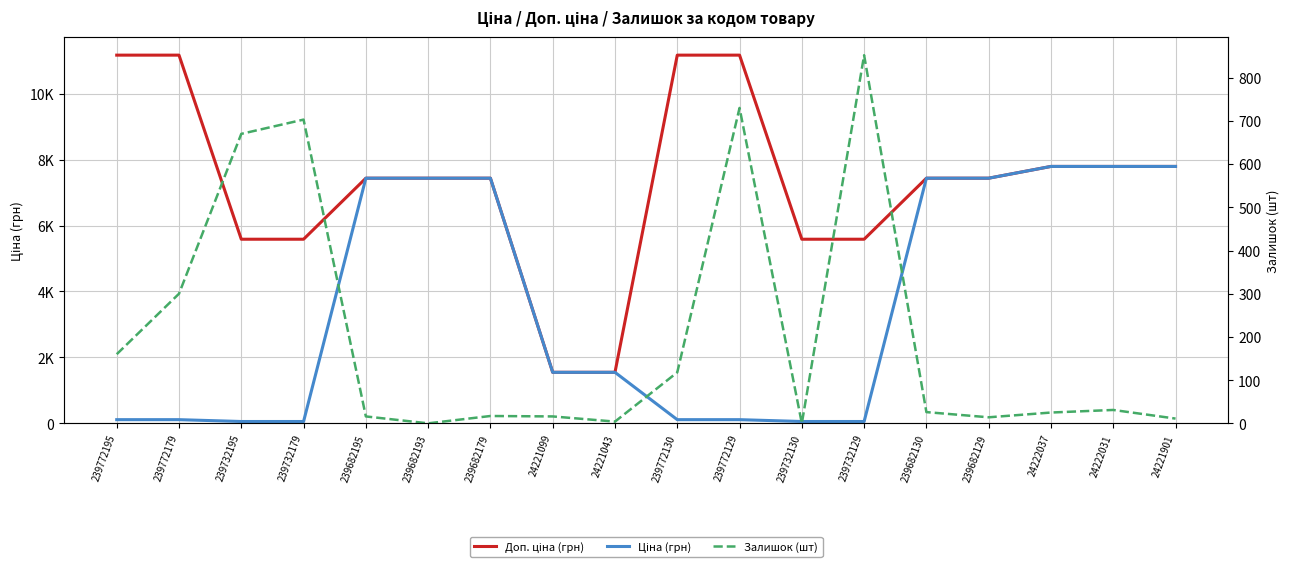

Rank the series by their maximum value, from lowest to highest.

Залишок (шт), Ціна (грн), Доп. ціна (грн)